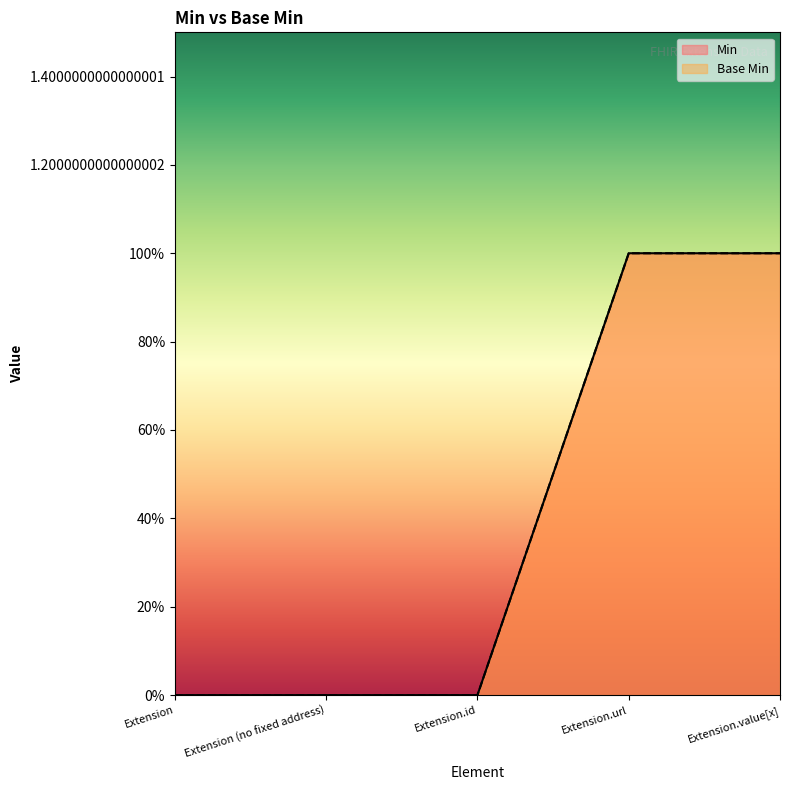

What is the difference between the maximum and minimum values in the Base Min series?

1